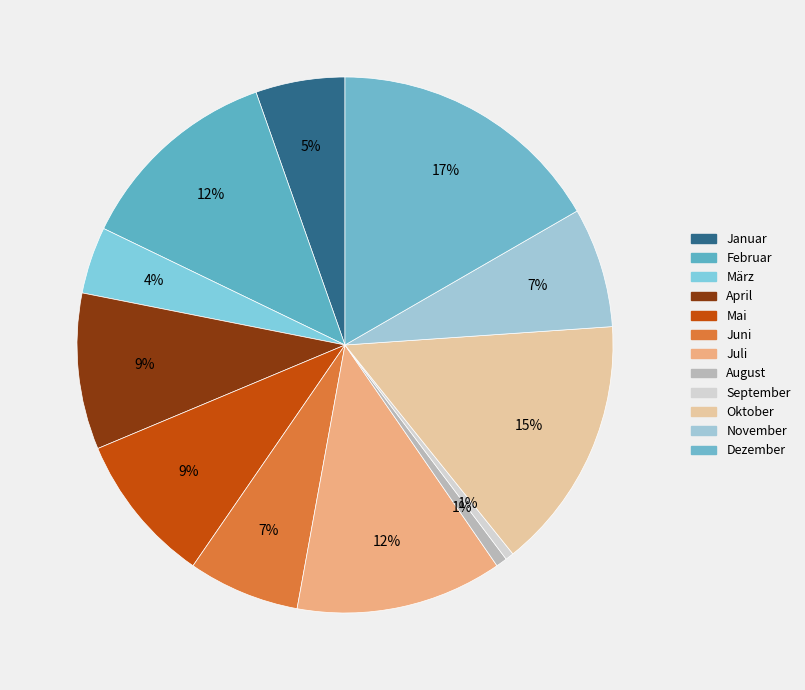

To the nearest percent, what is the combined percentage of September and Juni?

7%